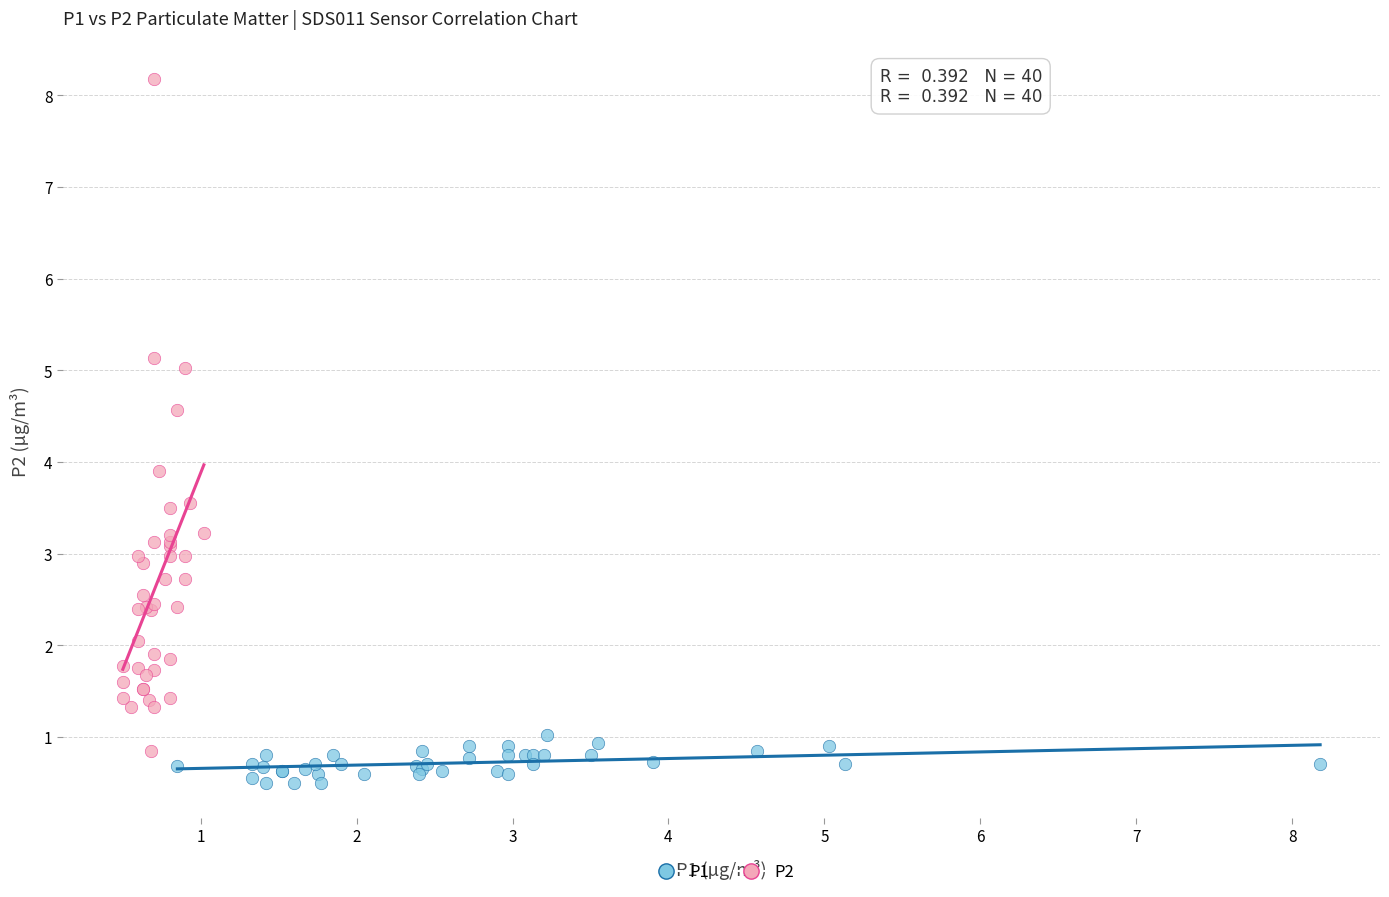

What are all the series names shown in the legend?

P1, P2